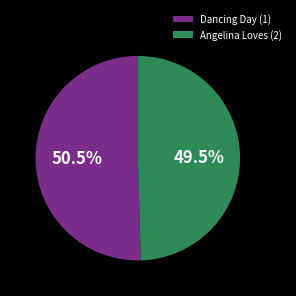

To the nearest percent, what is the average slice percentage?

50%